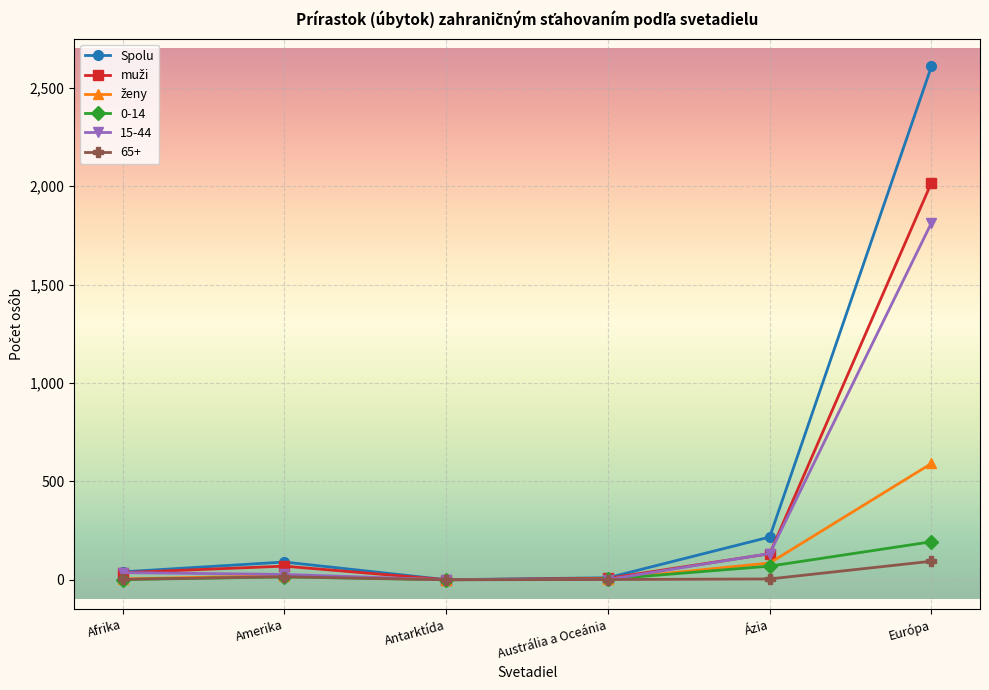

Which category has the highest value in the 15-44 series?

Európa